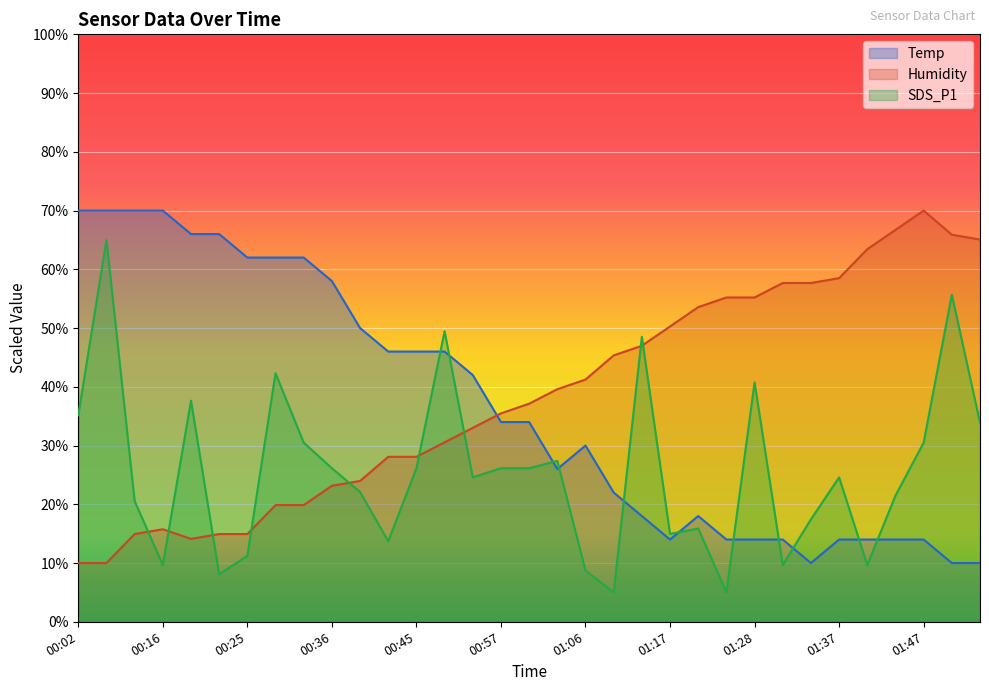

What is the label of the 30th point from the right?

00:16